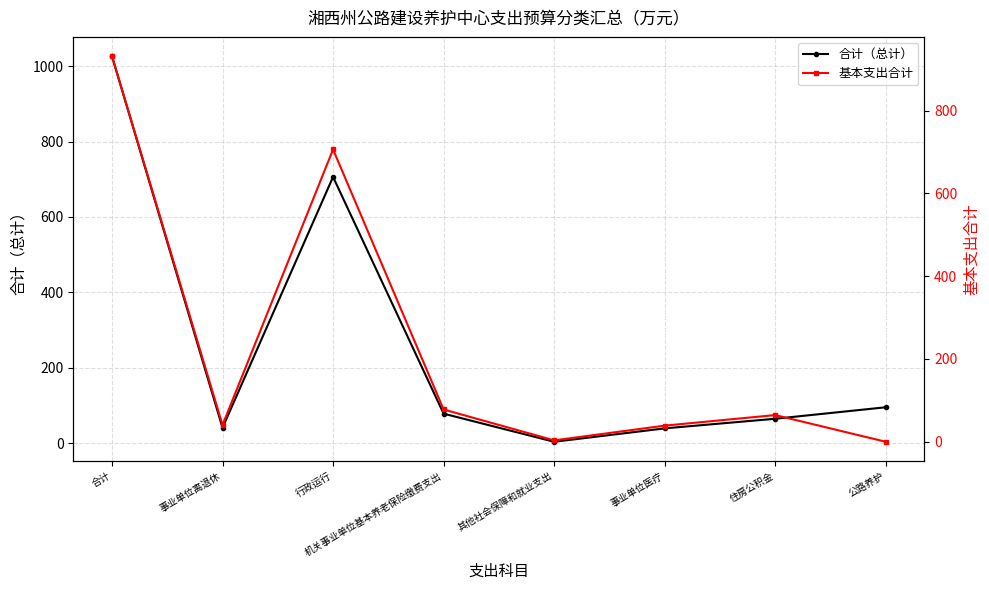

Reading left to right, extract all data points from this chart.

合计（总计）: 合计=1026.5	事业单位离退休=40.5	行政运行=706.2	机关事业单位基本养老保险缴费支出=78.0	其他社会保障和就业支出=3.4	事业单位医疗=39.0	住房公积金=64.5	公路养护=95.0
基本支出合计: 合计=931.5	事业单位离退休=40.5	行政运行=706.2	机关事业单位基本养老保险缴费支出=78.0	其他社会保障和就业支出=3.4	事业单位医疗=39.0	住房公积金=64.5	公路养护=0.0